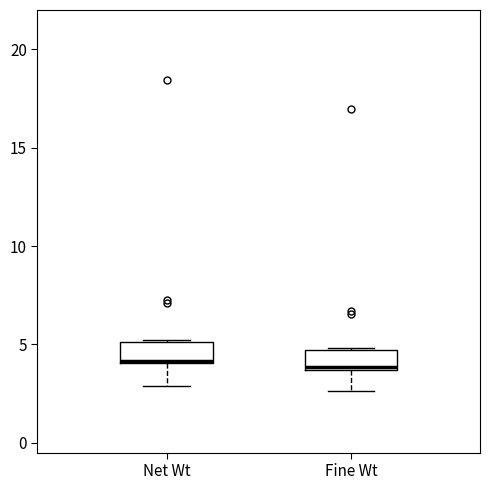

Reading left to right, transcribe this box plot: for each box, give where its median line is, the range the box spans, and where its two whiskers end, as read against the y-axis. The values are not printed on the chart, so give them approximately, as read against the axis.

Net Wt: median 4.0, box 4.0 to 5.0, whiskers 3.0 to 5.0
Fine Wt: median 4.0, box 3.5 to 4.5, whiskers 2.5 to 5.0